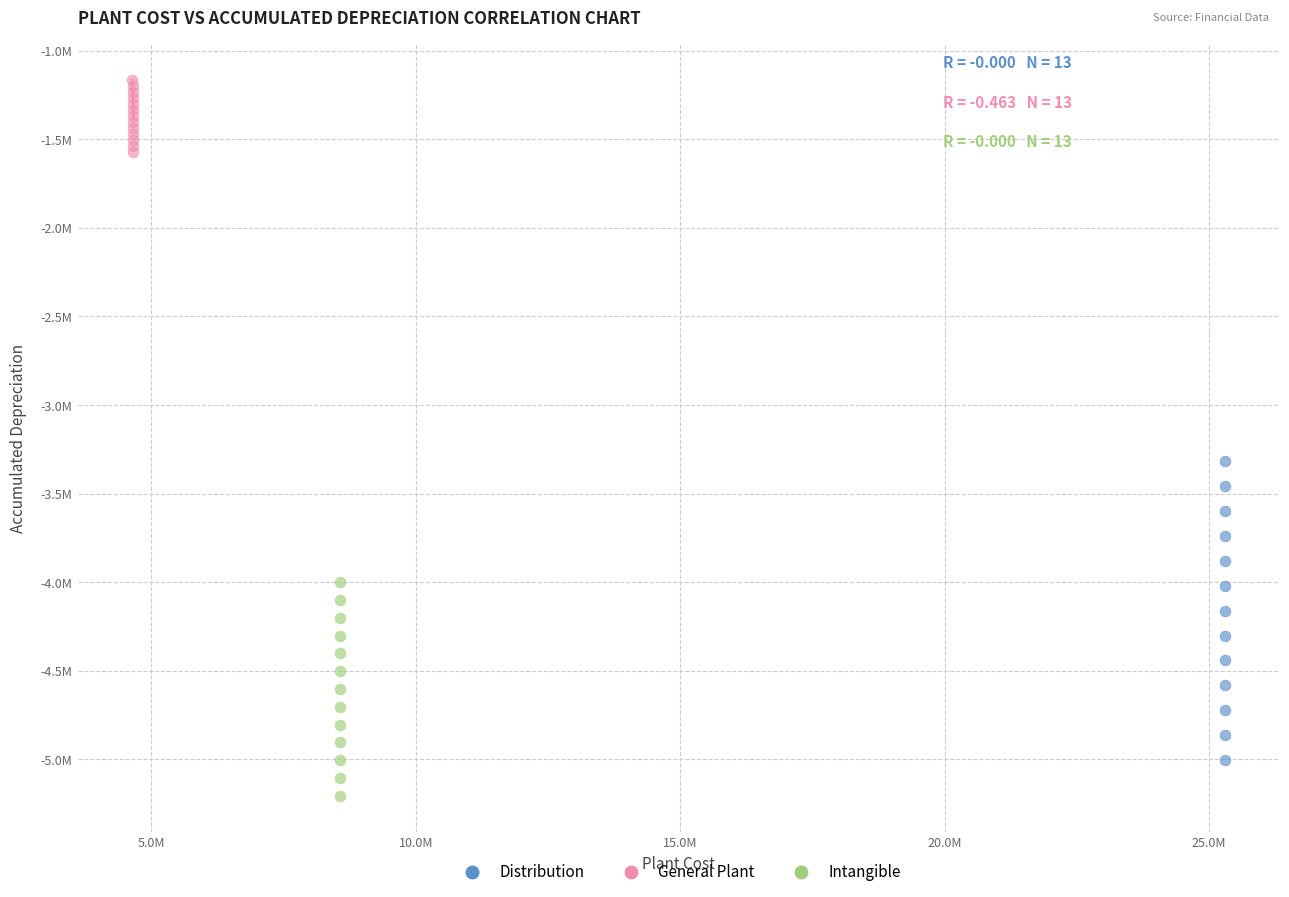

What are all the series names shown in the legend?

Distribution, General Plant, Intangible